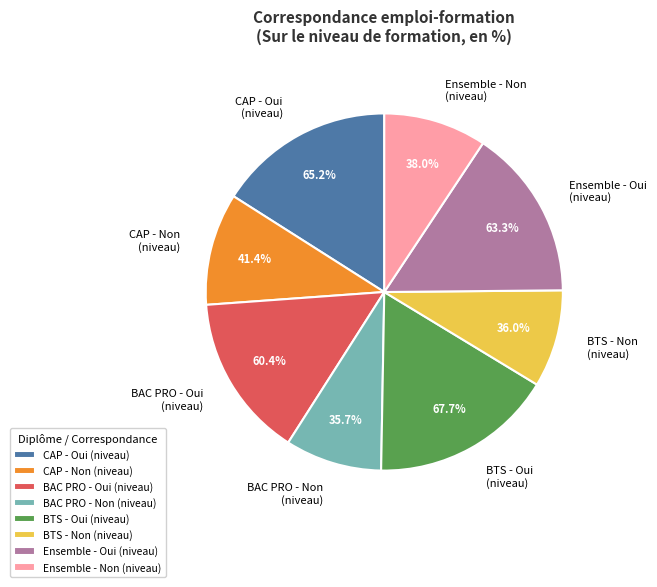

Is BAC PRO - Oui
(niveau) the majority of the pie?

No